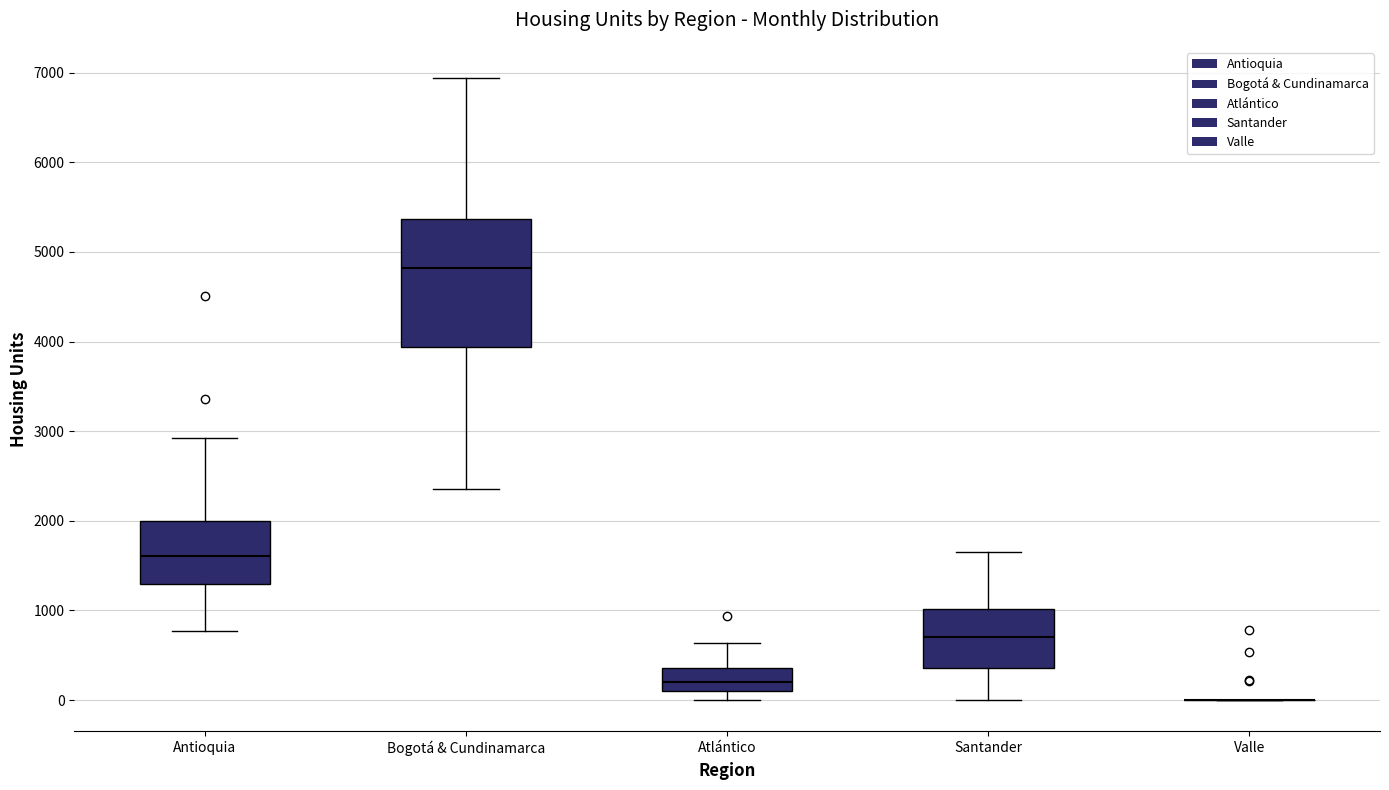

Reading left to right, read every box against the y-axis: the position of its median line, the range the box covers, and the ends of its whiskers. The values are not printed on the chart, so give them approximately, as read against the axis.

Antioquia: median 1600, box 1300 to 2000, whiskers 800 to 2900
Bogotá & Cundinamarca: median 4800, box 3900 to 5400, whiskers 2400 to 6900
Atlántico: median 200, box 100 to 400, whiskers 0 to 600
Santander: median 700, box 400 to 1000, whiskers 0 to 1600
Valle: box collapsed to a line at 0, whiskers 0 to 0